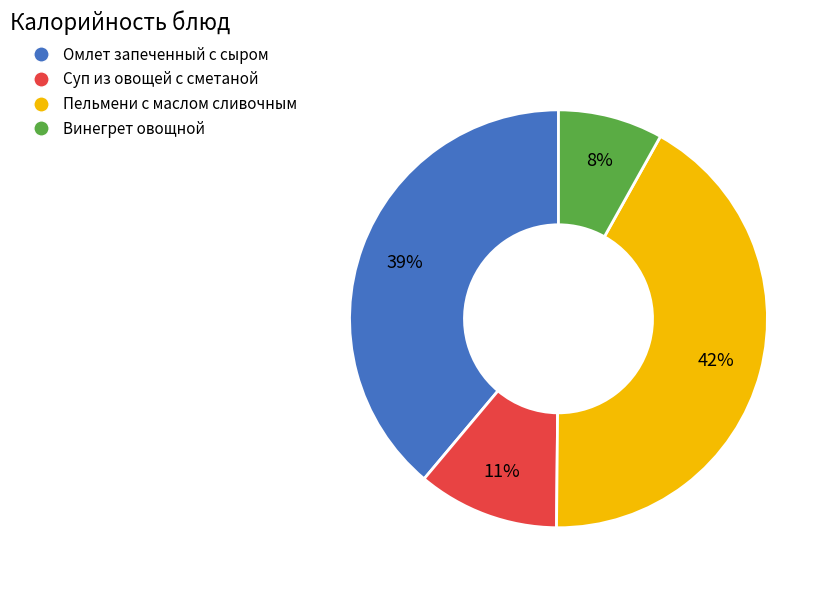

Is Суп из овощей с сметаной the majority of the pie?

No